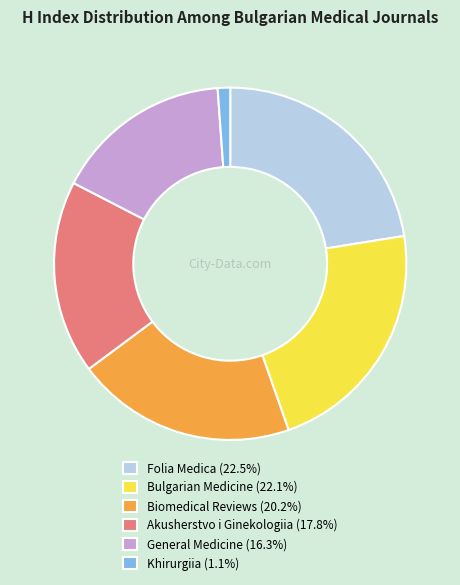

Do Bulgarian Medicine (22.1%) and Akusherstvo i Ginekologiia (17.8%) together represent more than half of the pie?

No